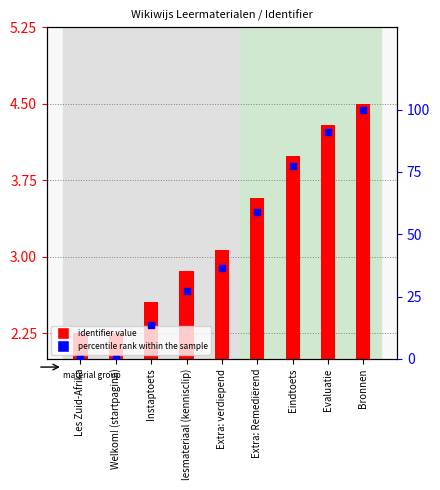

Is the value of percentile rank within the sample at Evaluatie greater than the value of identifier value at Evaluatie?

Yes